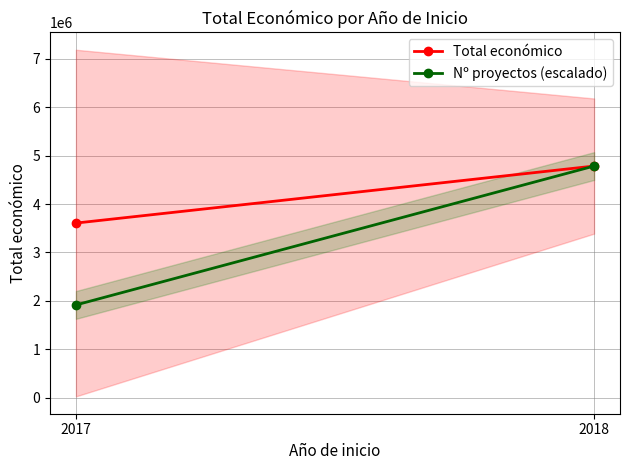

Reading right to left, transcribe all the data shown in this chart.

Total económico: 4784314.6	3605835.0
Nº proyectos (escalado): 4784314.6	1913725.8